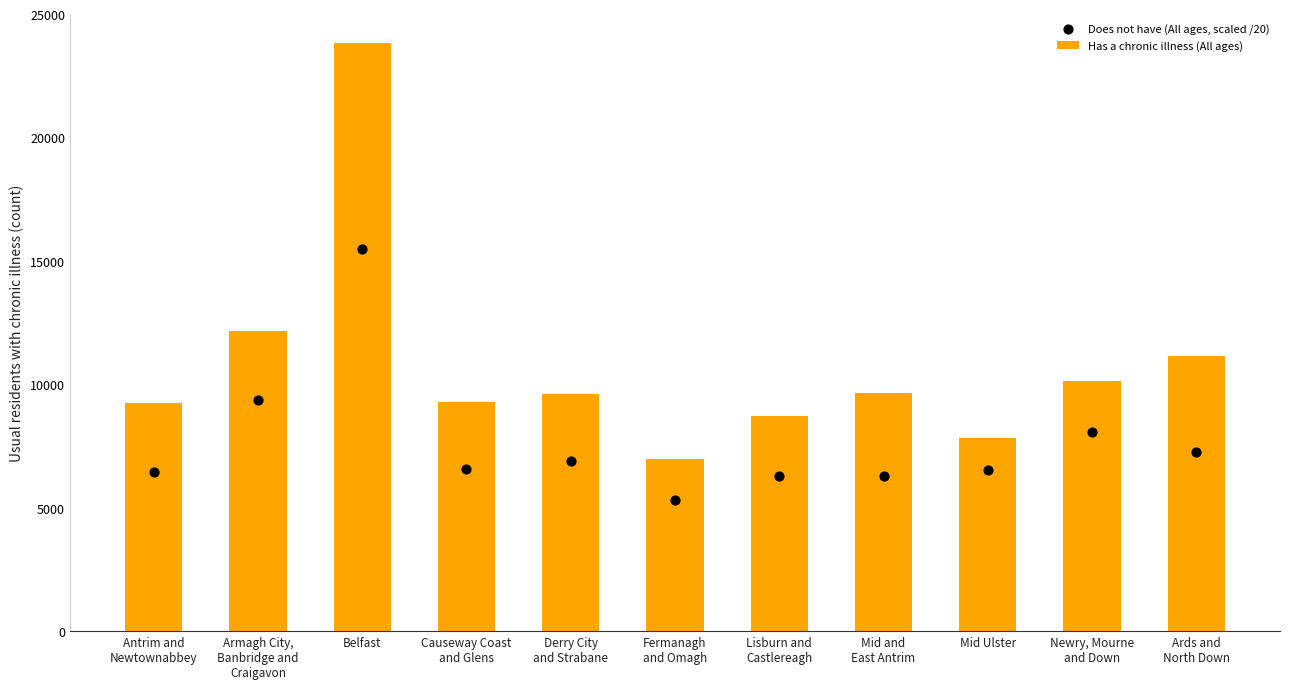

At which category is the sum across all series the highest?

Belfast